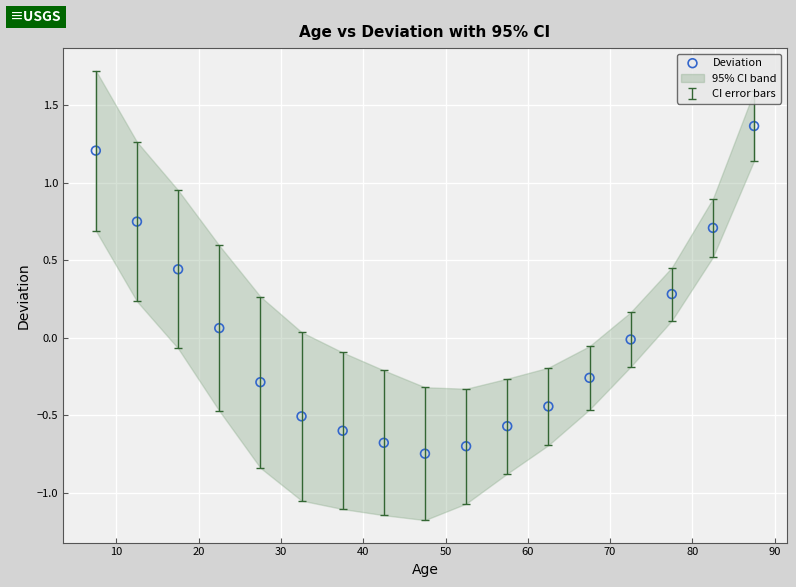

What is the range of Y values (max minus min)?

2.1